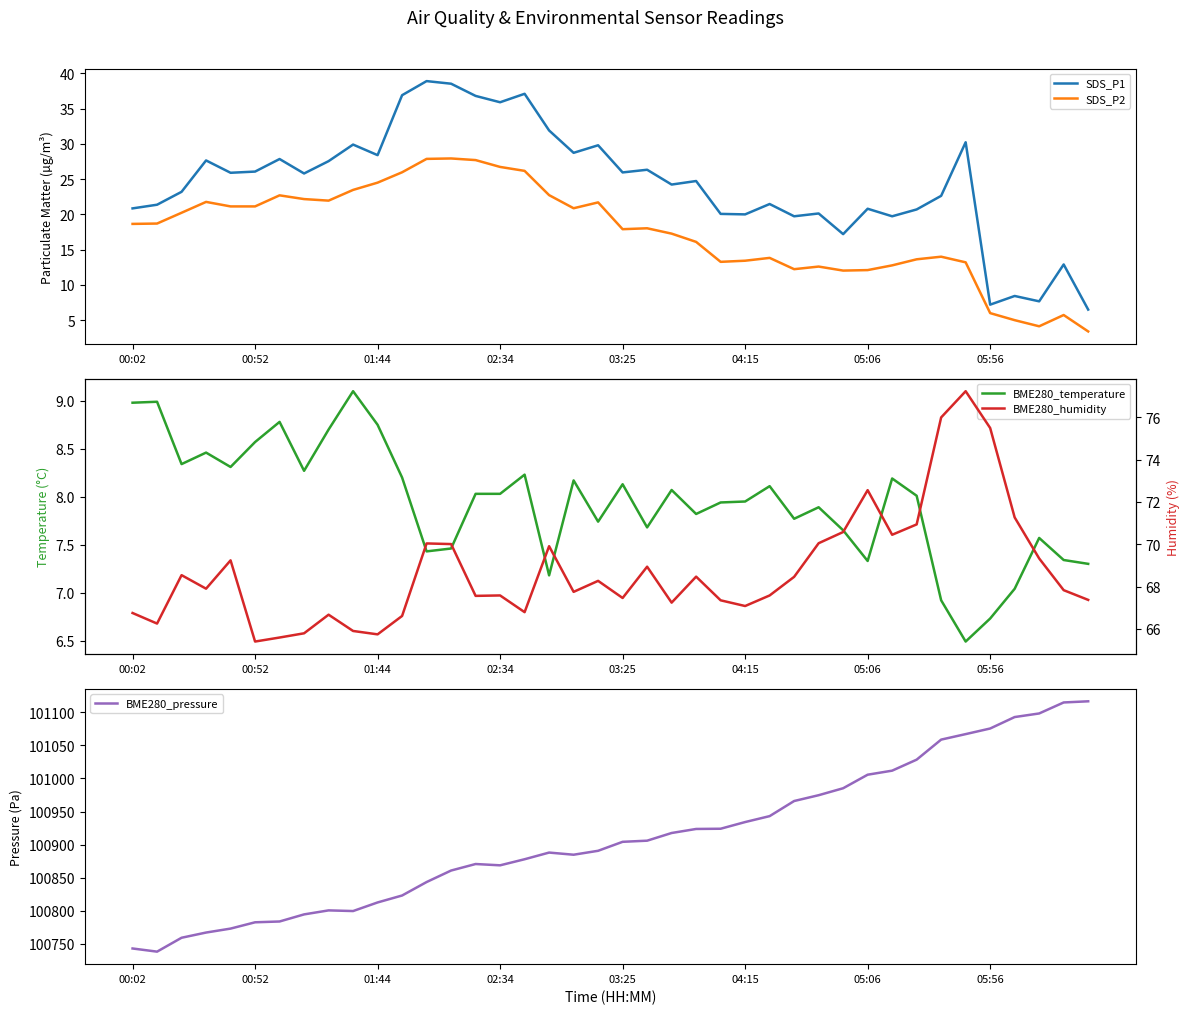

Reading left to right, list all the values displayed in this chart.

SDS_P1: 20.9	21.4	23.2	27.6	25.9	26.1	27.9	25.8	27.6	29.9	28.4	36.9	38.9	38.5	36.8	35.9	37.1	31.9	28.7	29.8	25.9	26.3	24.2	24.7	20.1	20.0	21.5	19.7	20.1	17.2	20.8	19.7	20.7	22.6	30.2	7.2	8.4	7.7	12.9	6.5
SDS_P2: 18.6	18.7	20.2	21.8	21.1	21.1	22.7	22.2	21.9	23.5	24.5	26.0	27.9	27.9	27.7	26.7	26.2	22.7	20.9	21.7	17.9	18.0	17.3	16.1	13.3	13.4	13.8	12.2	12.6	12.0	12.1	12.8	13.6	14.0	13.2	6.0	5.0	4.1	5.7	3.4
BME280_temperature: 9.0	9.0	8.3	8.5	8.3	8.6	8.8	8.3	8.7	9.1	8.8	8.2	7.4	7.5	8.0	8.0	8.2	7.2	8.2	7.7	8.1	7.7	8.1	7.8	7.9	8.0	8.1	7.8	7.9	7.7	7.3	8.2	8.0	6.9	6.5	6.7	7.0	7.6	7.3	7.3
BME280_pressure: 100743.0	100738.2	100759.2	100767.1	100773.1	100782.6	100783.8	100794.5	100800.6	100799.6	100812.6	100823.1	100843.4	100860.8	100870.7	100868.7	100877.9	100888.0	100884.8	100890.7	100904.2	100906.0	100917.6	100923.7	100924.0	100934.1	100943.1	100965.9	100974.7	100985.2	101005.7	101011.8	101028.5	101058.8	101067.1	101075.6	101092.9	101098.3	101114.9	101116.7
BME280_humidity: 66.8	66.2	68.5	67.9	69.2	65.4	65.6	65.8	66.7	65.9	65.7	66.6	70.0	70.0	67.6	67.6	66.8	69.9	67.8	68.3	67.5	68.9	67.2	68.5	67.3	67.1	67.6	68.5	70.0	70.6	72.6	70.5	70.9	76.0	77.2	75.5	71.3	69.3	67.8	67.4